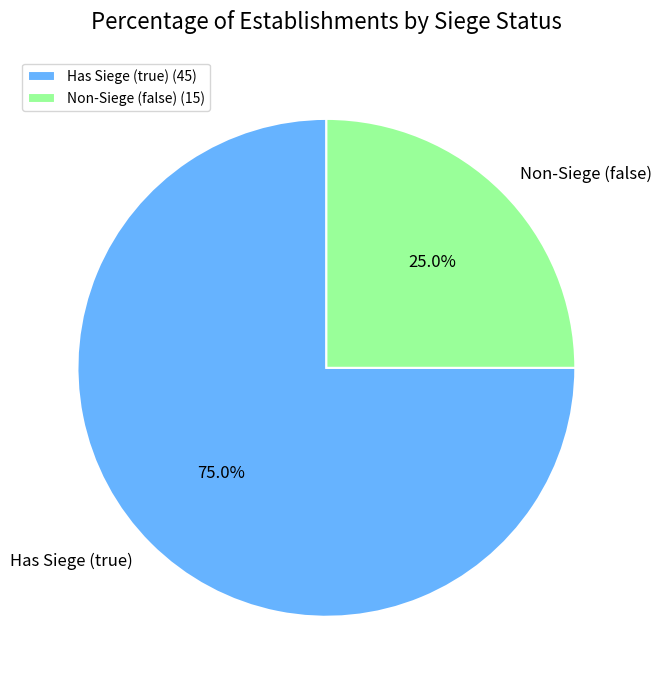

Does any single category account for the majority?

Yes